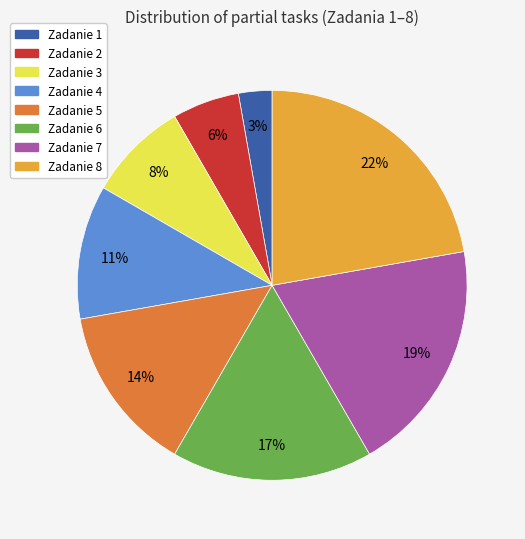

True or false: Zadanie 4 accounts for 11% of the total.

True